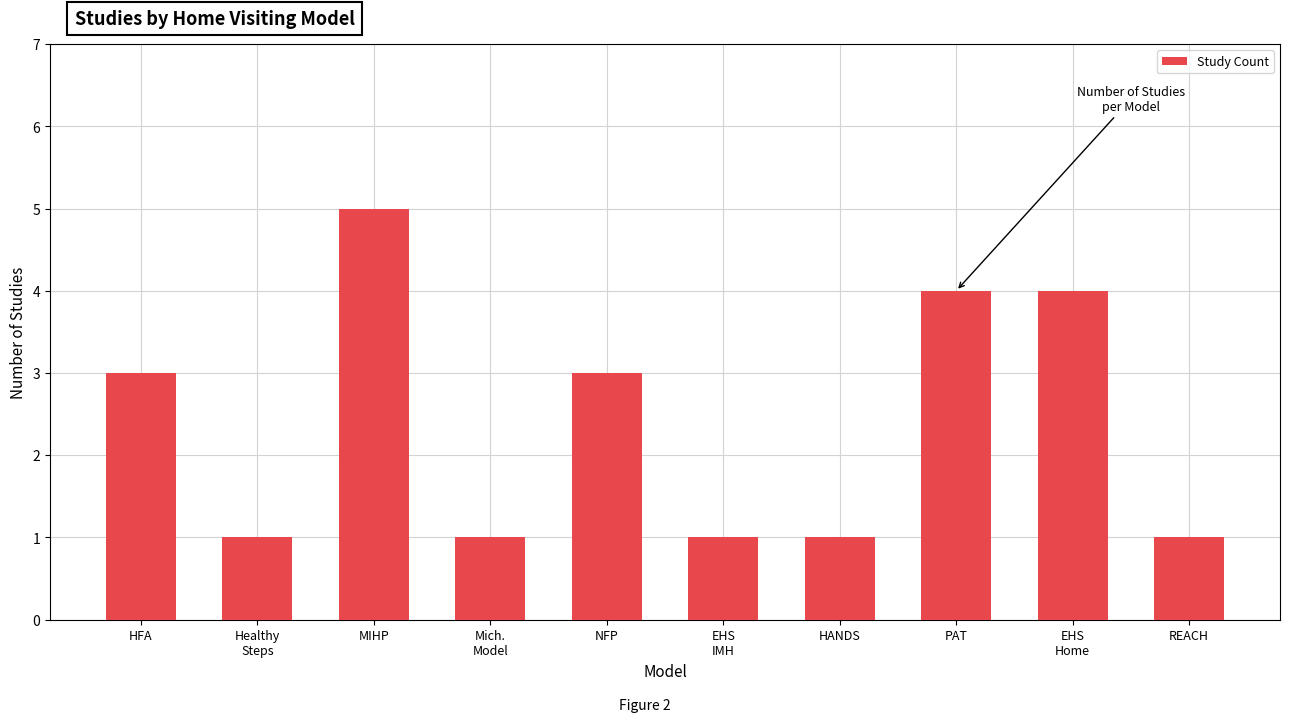

What is the sum of the values at HANDS and EHS
IMH?

2